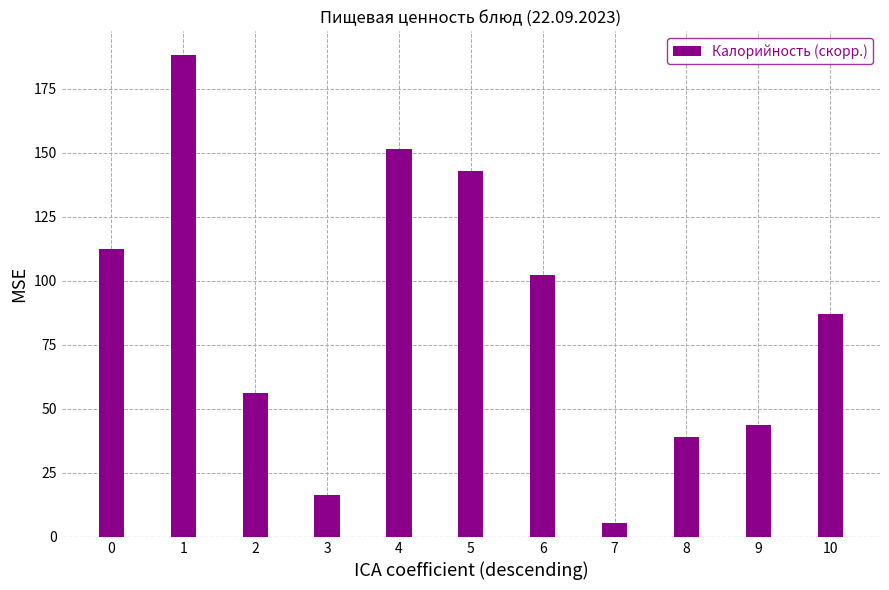

Rank the categories by value from highest to lowest.

1, 4, 5, 0, 6, 10, 2, 9, 8, 3, 7